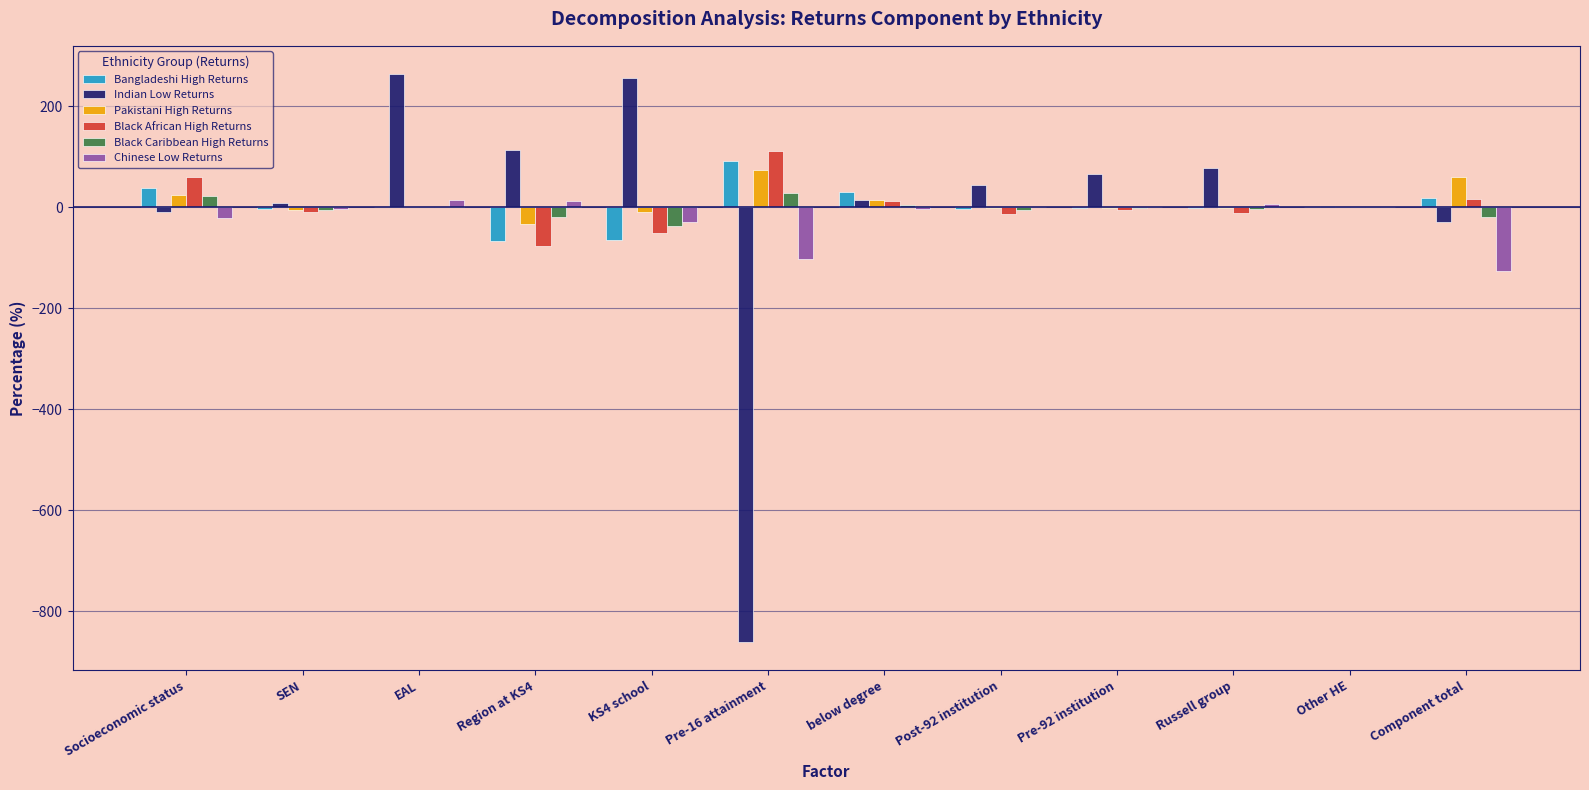

What is the maximum value shown in the chart?

263.2